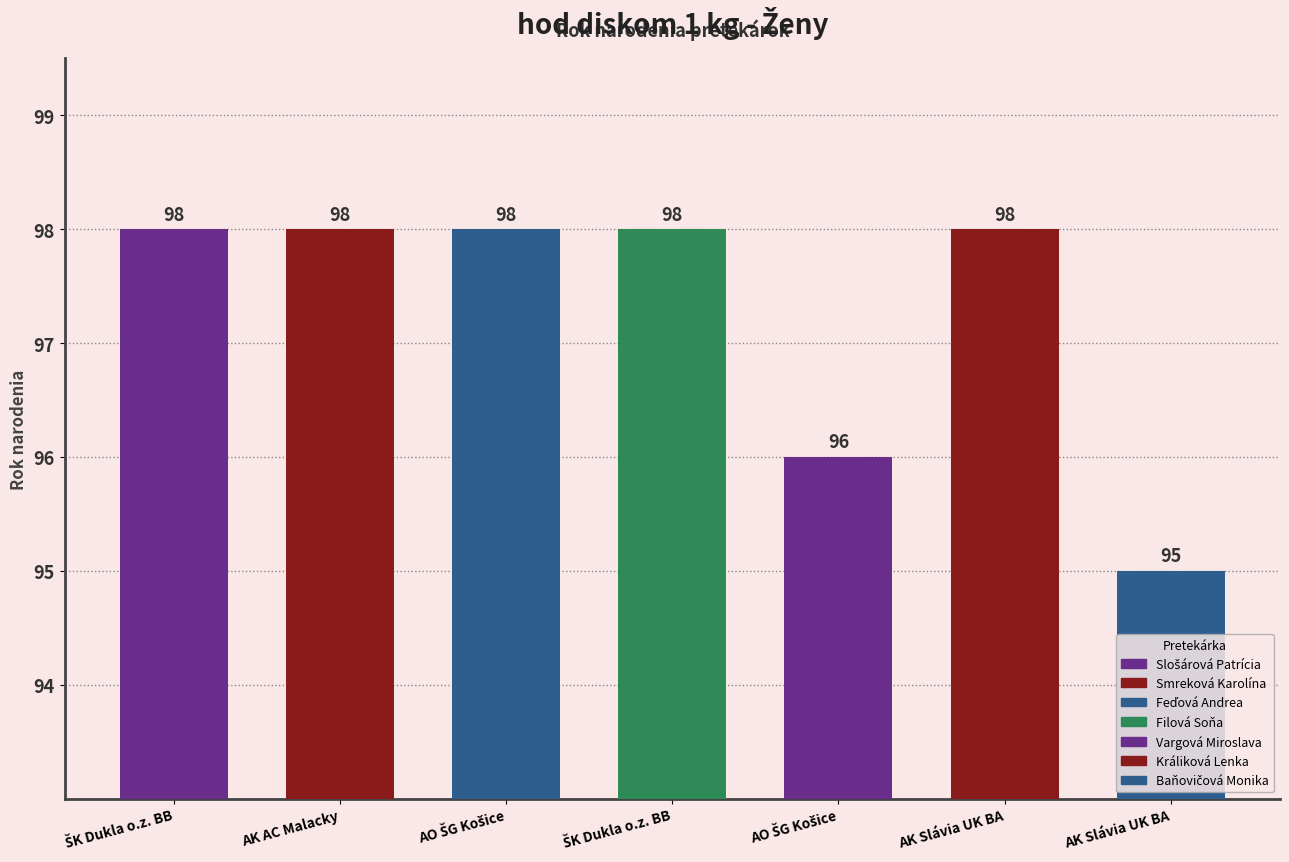

Approximately how many times larger is the value at Feďová Andrea compared to Slošárová Patrícia?

1.0